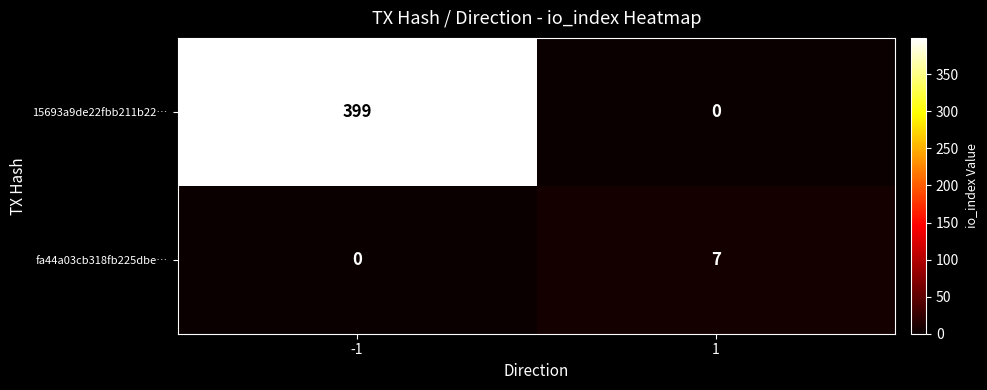

Reading left to right, list all the values displayed in this chart.

15693a9de22fbb211b22…: -1=399	1=0
fa44a03cb318fb225dbe…: -1=0	1=7